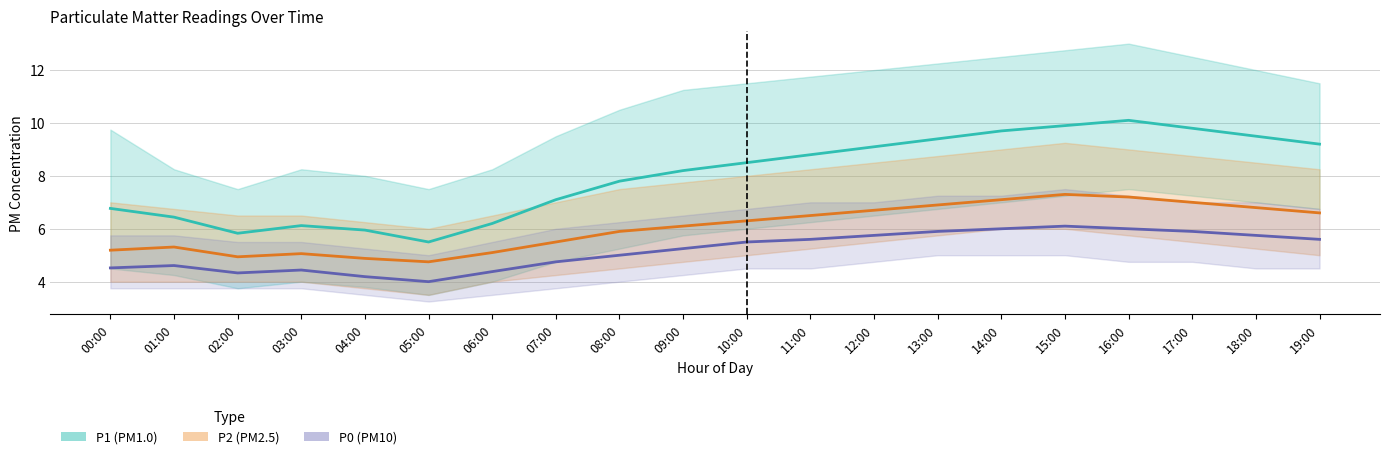

What are all the series names shown in the legend?

P1 (PM1.0), P2 (PM2.5), P0 (PM10)